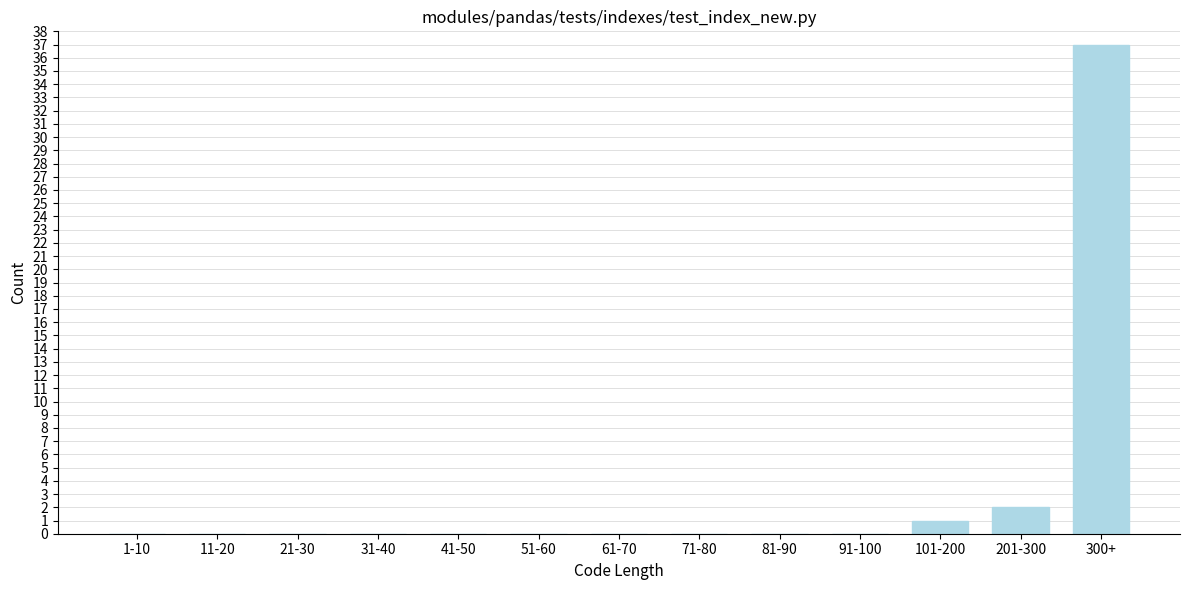

Reading left to right, list all the values displayed in this chart.

1-10=0	11-20=0	21-30=0	31-40=0	41-50=0	51-60=0	61-70=0	71-80=0	81-90=0	91-100=0	101-200=1	201-300=2	300+=37